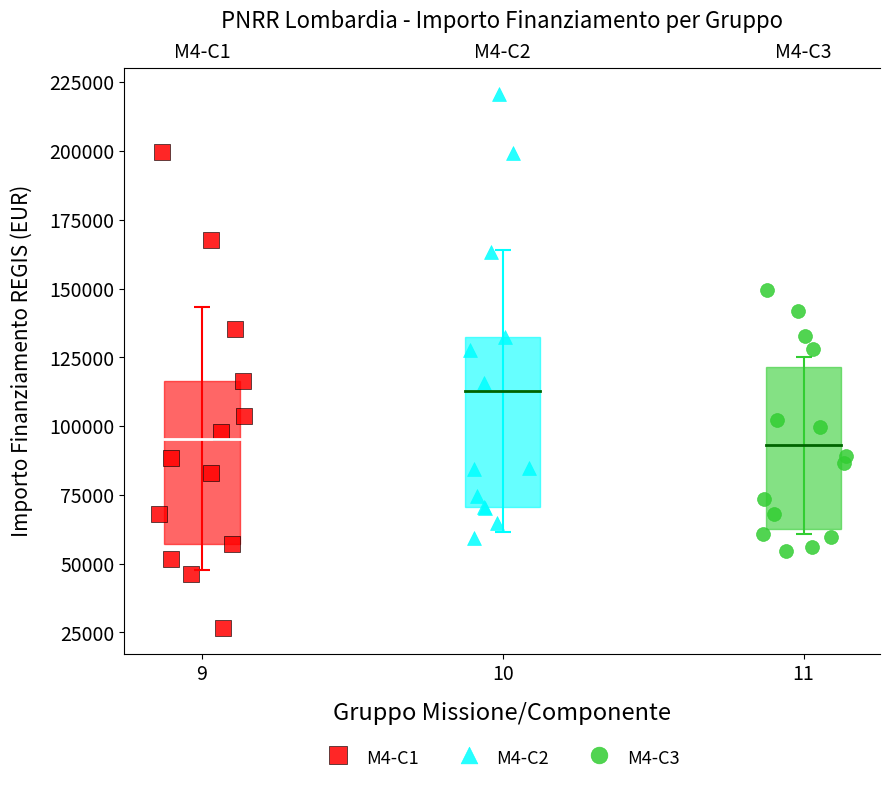

Which series reaches the maximum Y coordinate?

M4-C2